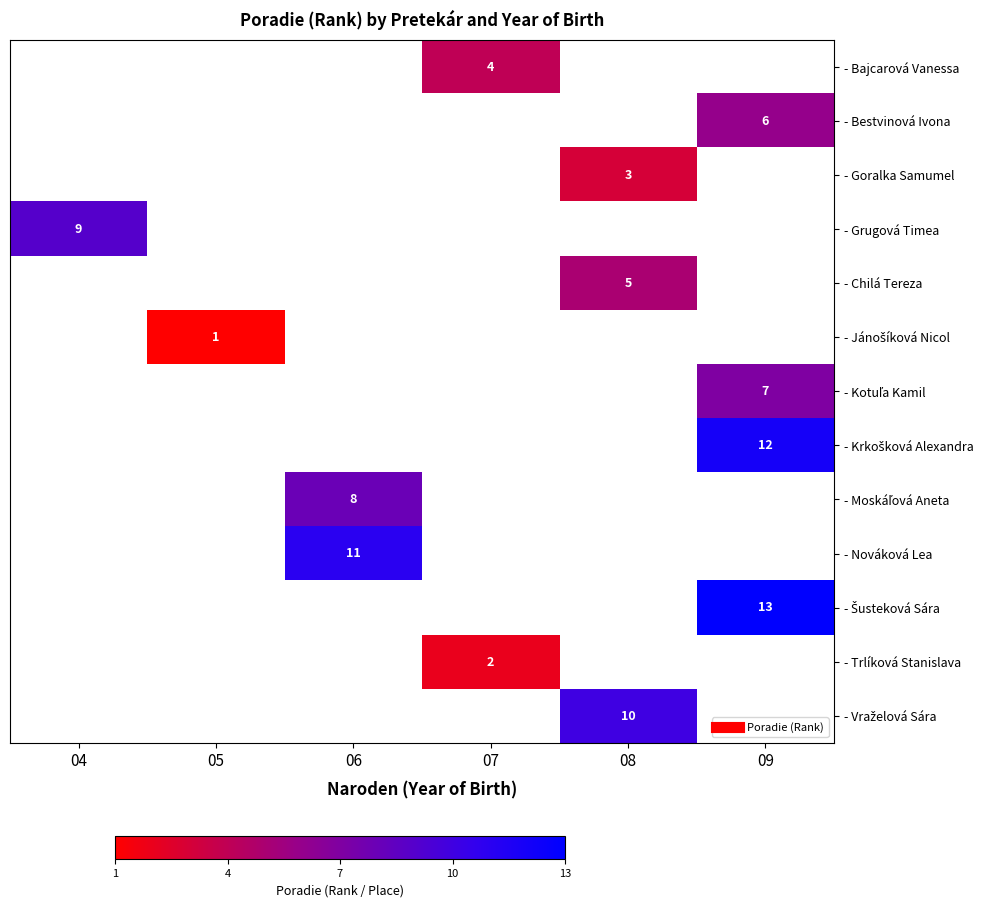

Between 05 and 07, which is larger?

07